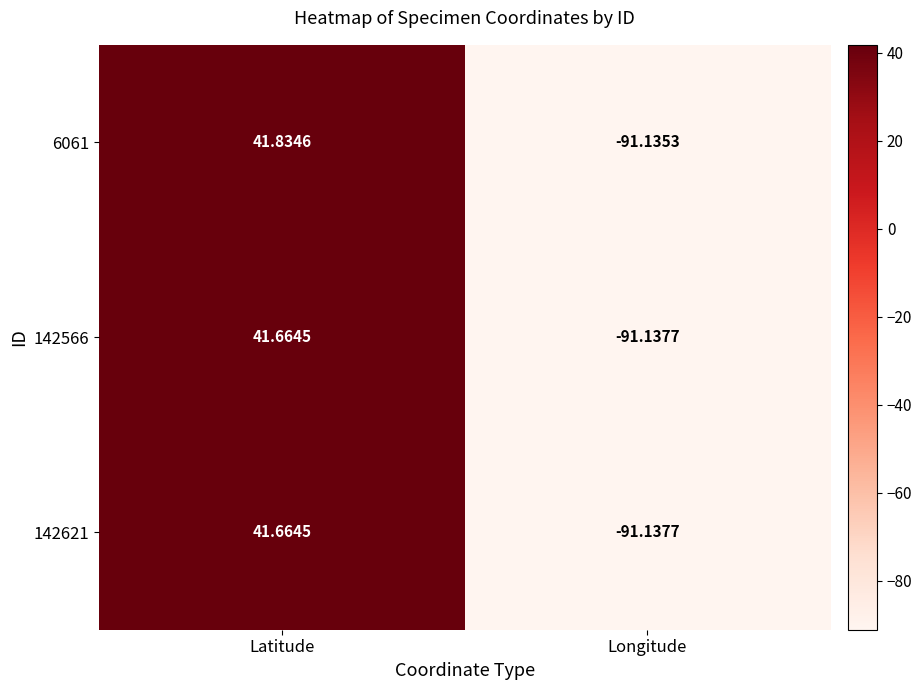

Where does the 6061 series first go above 41?

Latitude